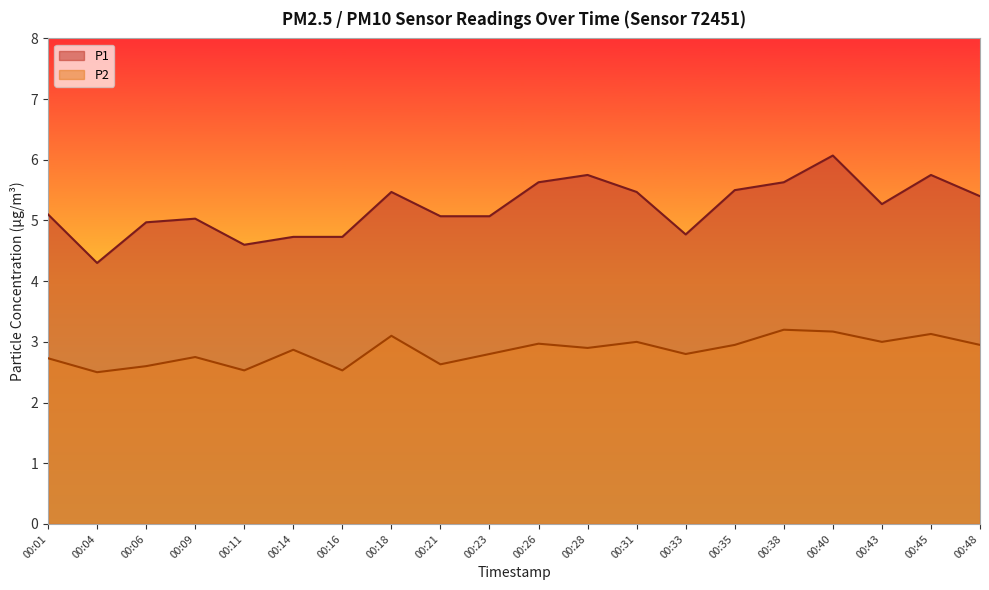

The value of P2 at 00:45 is 4.5. True or false?

False